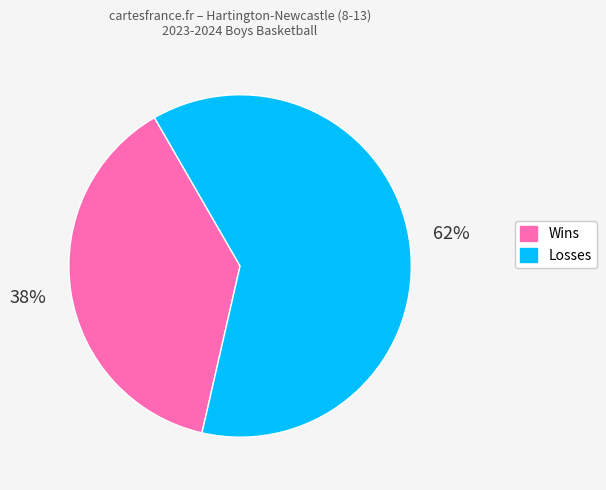

Do Wins and Losses together represent more than half of the pie?

Yes